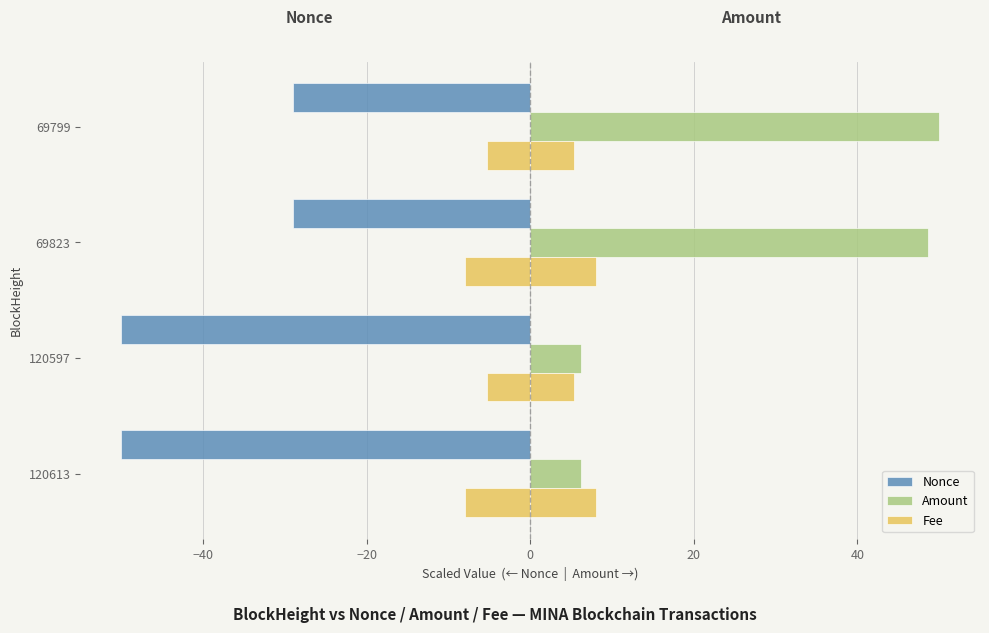

Rank the series by their maximum value, from highest to lowest.

Amount, Fee, Nonce